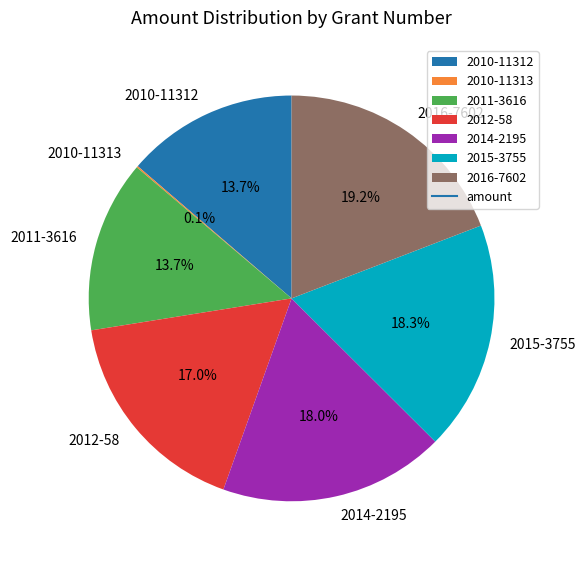

What percentage is the 2010-11312 slice, to the nearest percent?

14%